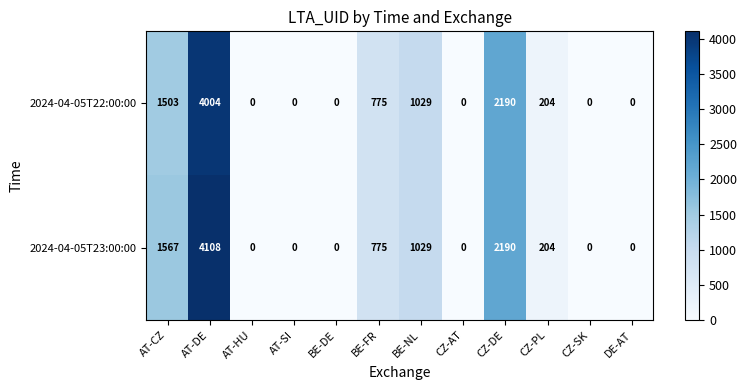

What is the maximum value shown in the chart?

4108